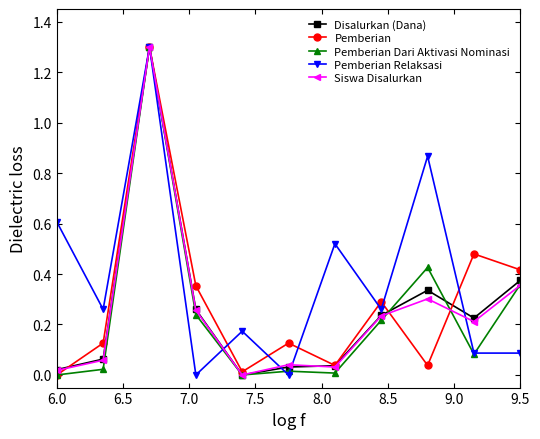

What is the maximum value shown in the chart?

1.3